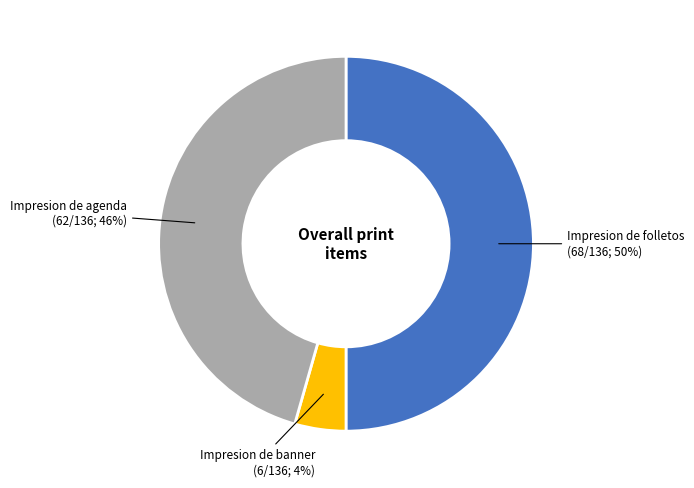

To the nearest percent, what portion does Impresion de agenda represent?

46%